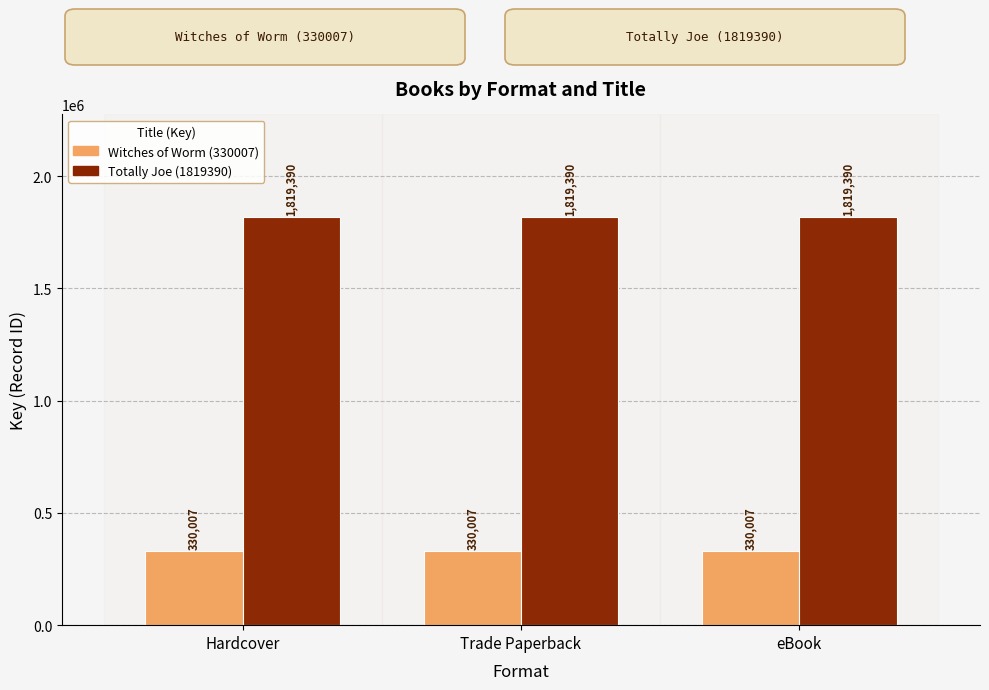

Is it true that Totally Joe (1819390) equals 1819390 at eBook?

True